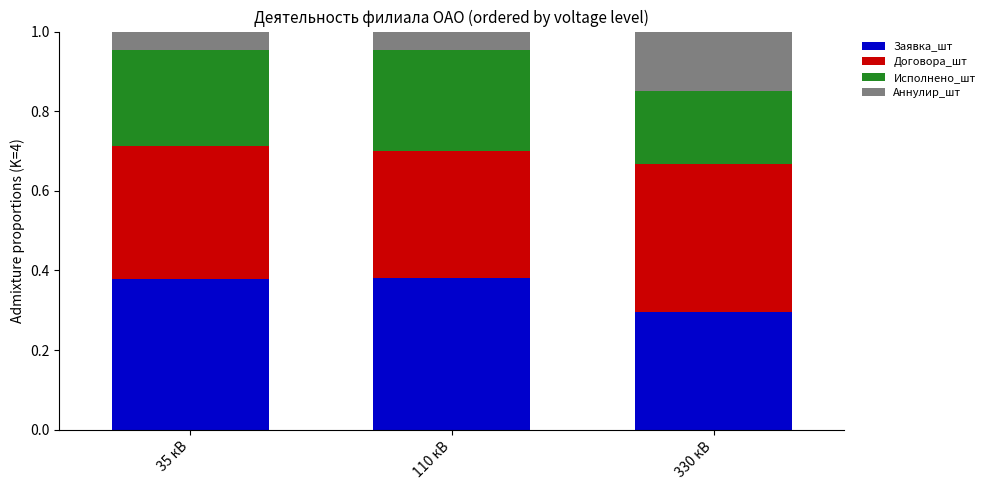

The value of Заявка_шт at 110 кВ is 0.6. True or false?

False